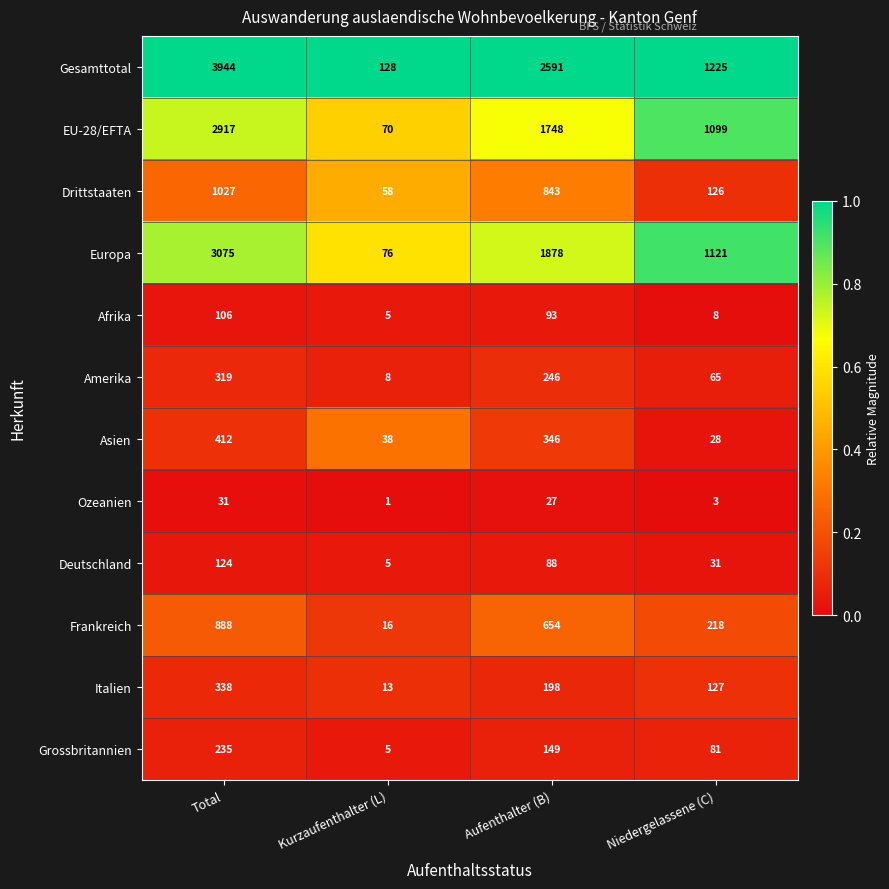

Which series has the largest total across all categories?

Gesamttotal